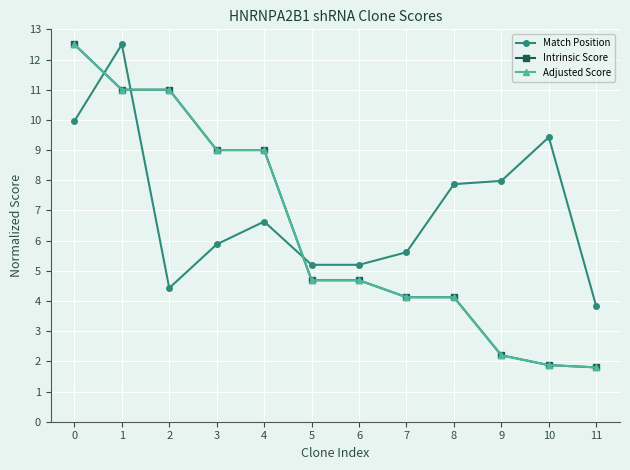

Is this an area chart (filled region under the line)?

No